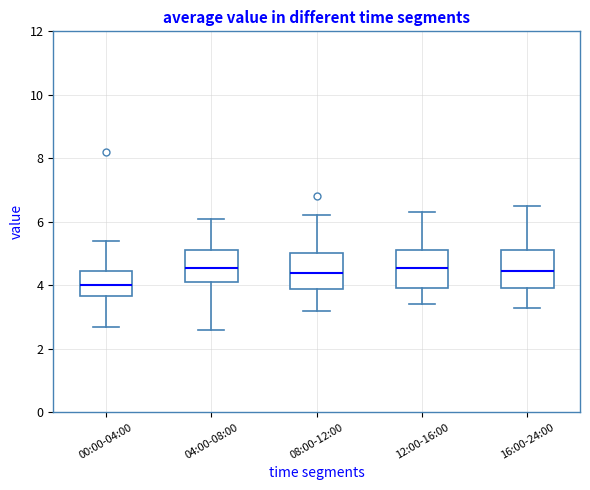

Where does the upper whisker of the box for 08:00-12:00 end on the y-axis? The values are not printed on the chart, so give them approximately, as read against the axis.

6.2